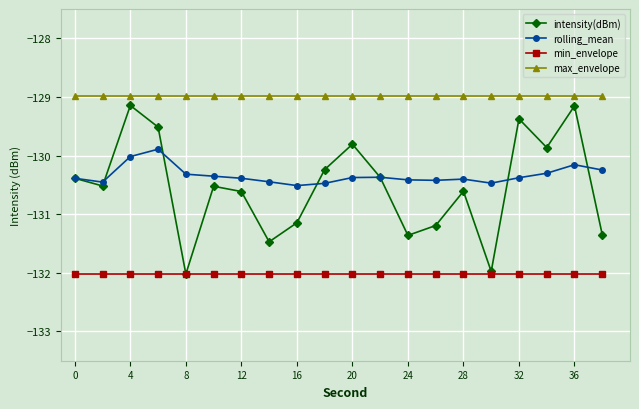

What is the value of the intensity(dBm) point at the 6th from the left?

-130.5